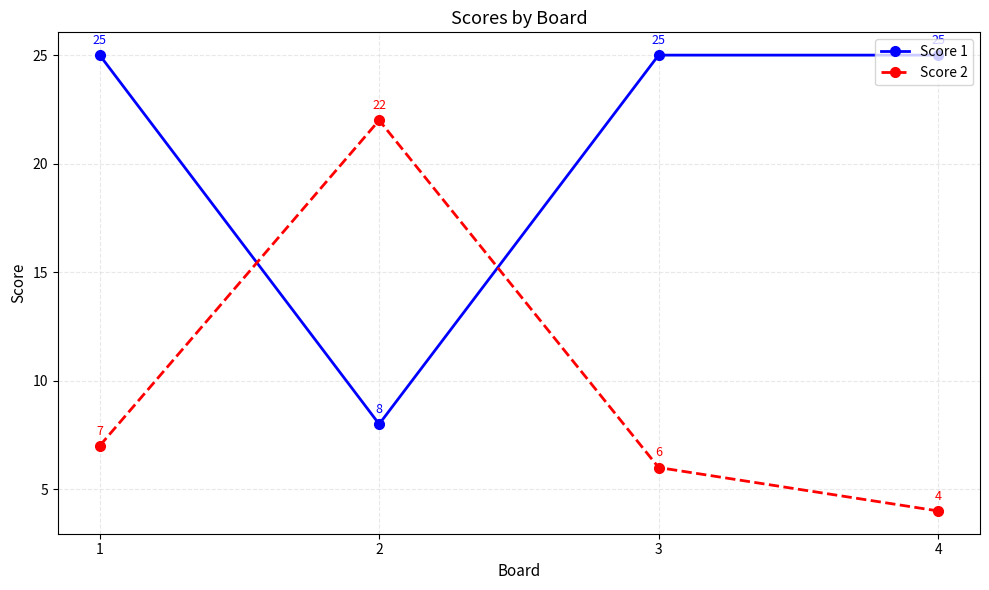

Where is the first local maximum for Score 2?

2